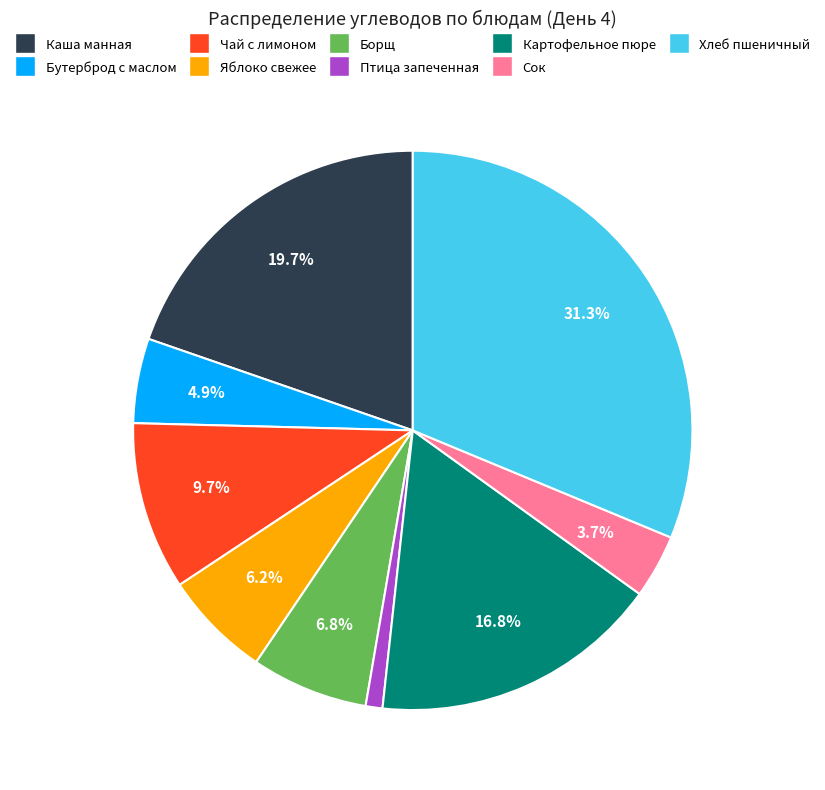

Is there any slice that represents more than half of the pie?

No